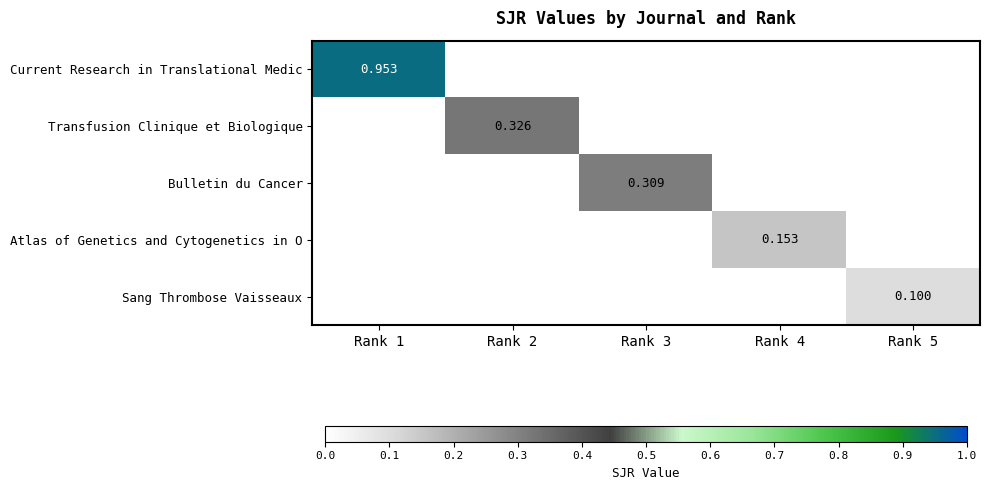

At Rank 2, list the series in order from largest to smallest.

Transfusion Clinique et Biologique, Current Research in Translational Medic, Bulletin du Cancer, Atlas of Genetics and Cytogenetics in O, Sang Thrombose Vaisseaux